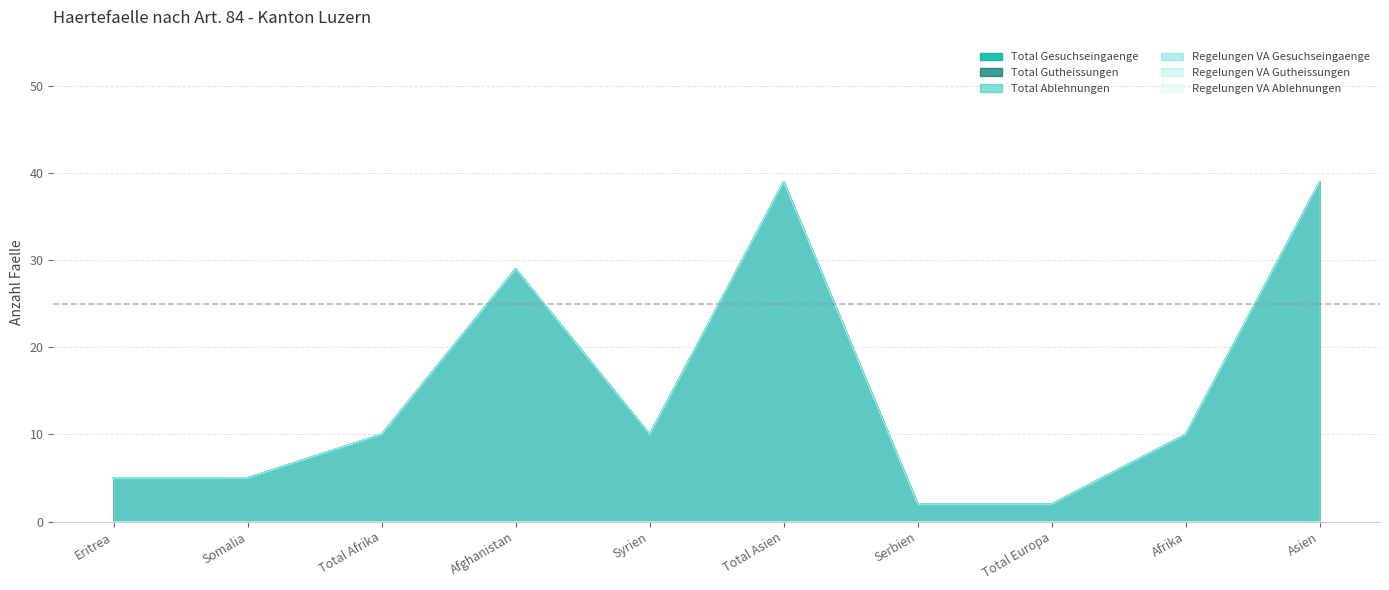

How many interior local peaks does the Regelungen VA Gesuchseingaenge series have?

2